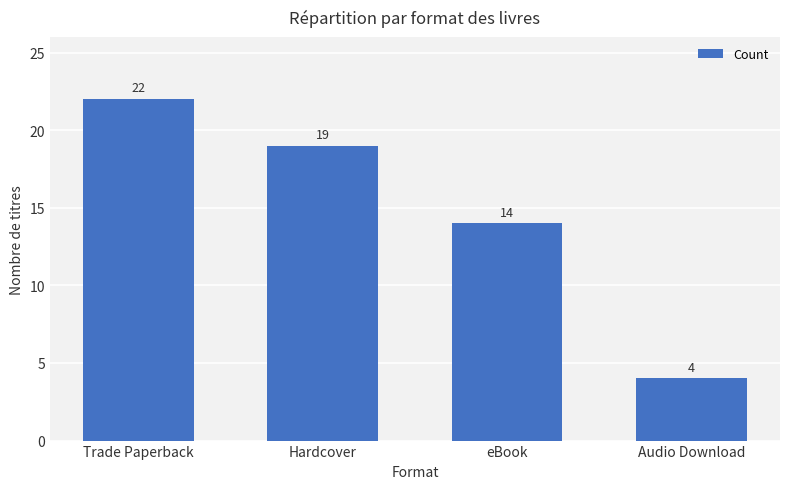

Does the chart contain stacked bars?

No